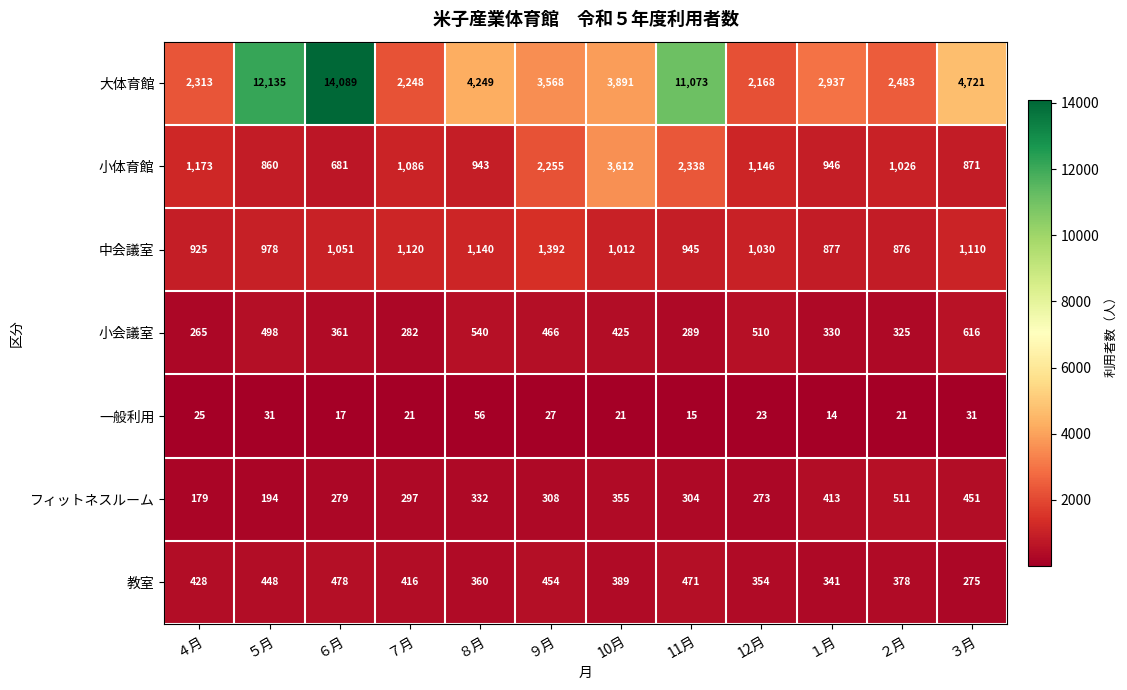

Which category has the lowest value in the フィットネスルーム series?

４月